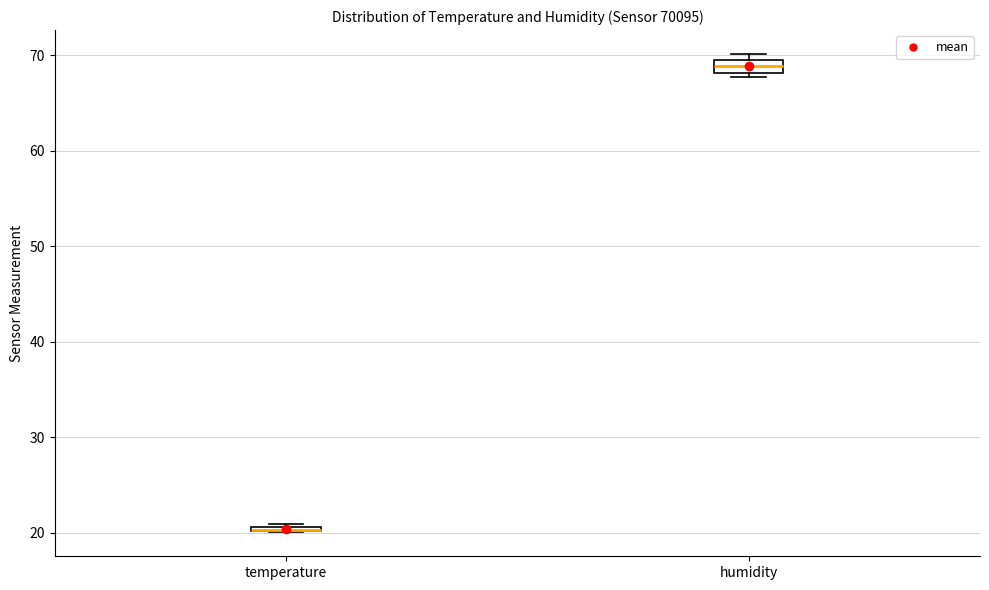

Where is the lower edge of the box for humidity on the y-axis? The values are not printed on the chart, so give them approximately, as read against the axis.

68